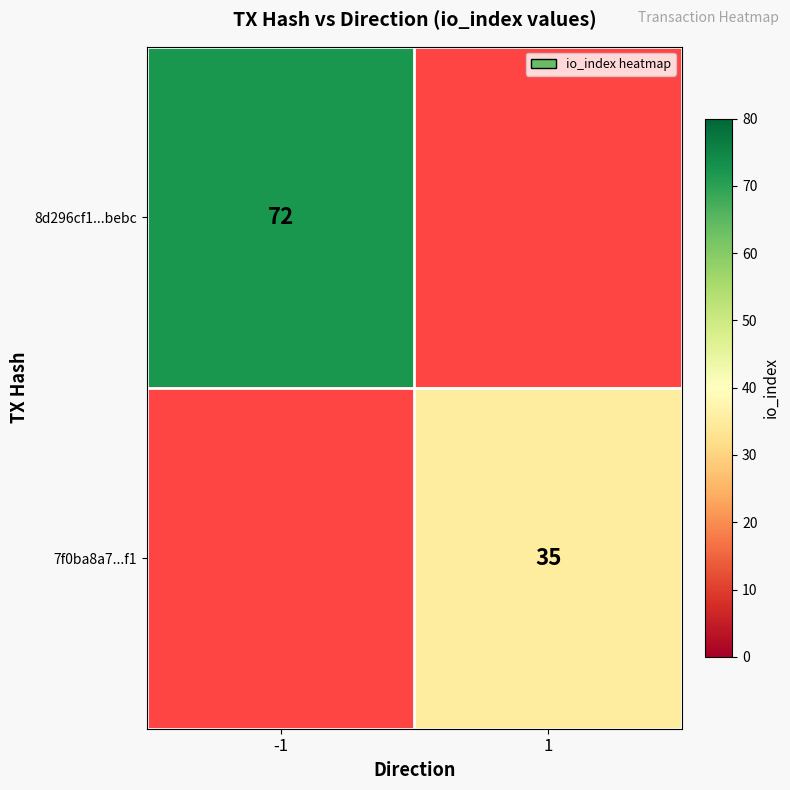

The 7f0ba8a7...f1 series shows 59 at 1. True or false?

False